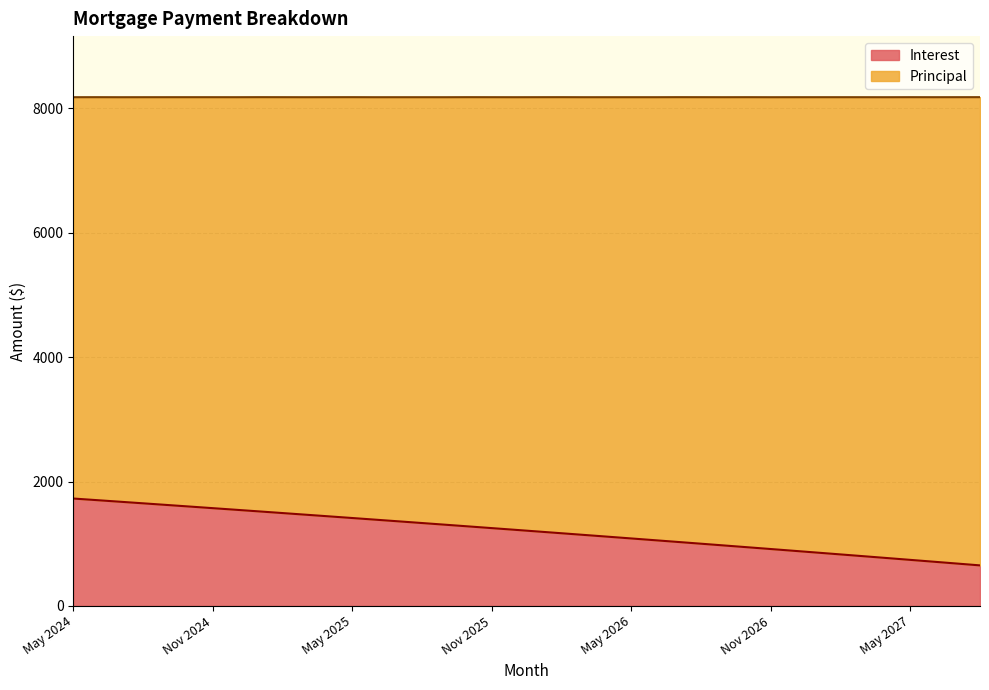

Reading right to left, transcribe all the data shown in this chart.

651.4	681.1	710.7	740.1	769.5	798.7	827.8	856.8	885.7	914.4	943.1	971.6	1000.1	1028.4	1056.6	1084.7	1112.7	1140.5	1168.3	1195.9	1223.5	1250.9	1278.2	1305.5	1332.6	1359.6	1386.5	1413.3	1440.0	1466.5	1493.0	1519.4	1545.7	1571.8	1597.9	1623.8	1649.7	1675.5	1701.1	1726.7